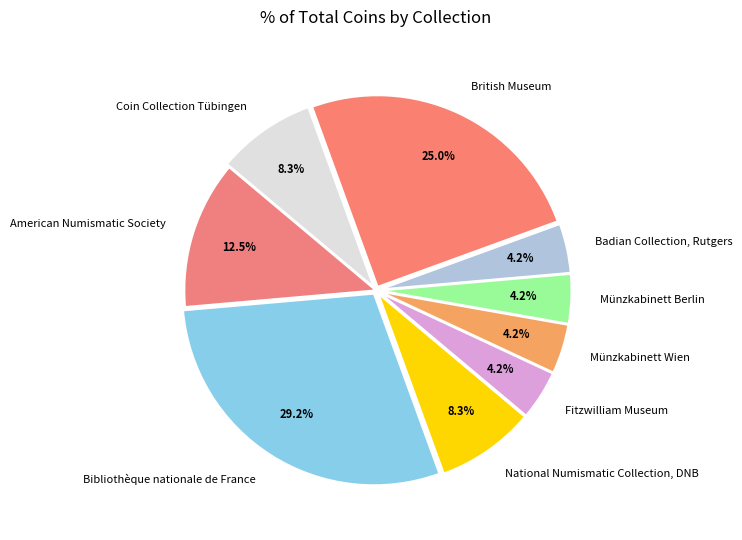

To the nearest percent, what is the difference between the largest and smallest slice percentages?

25%